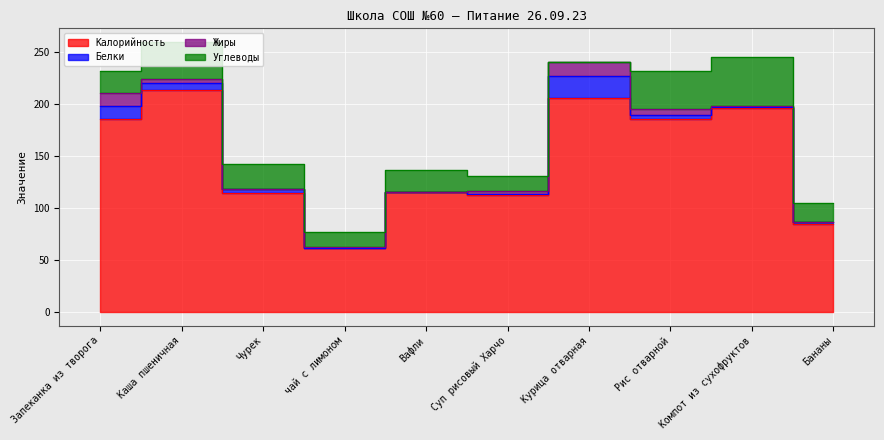

Is it true that Калорийность equals 115.5 at Вафли?

True